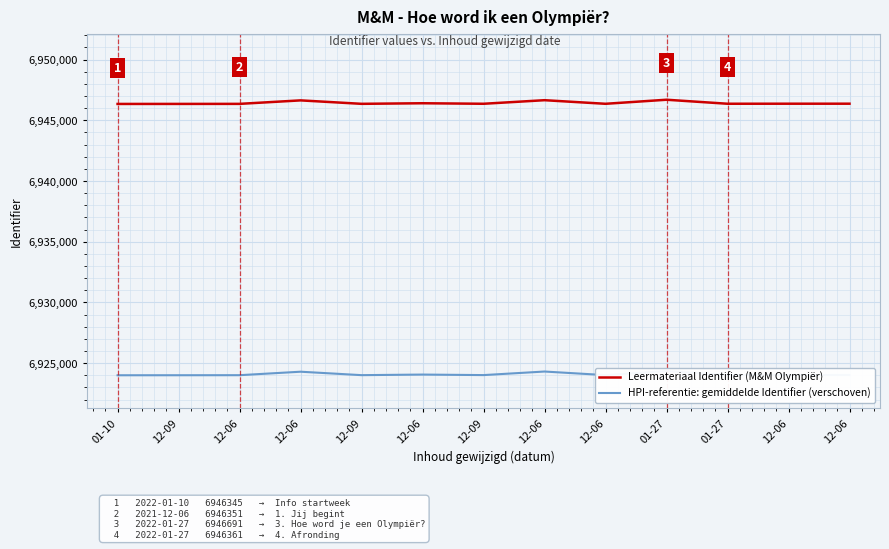

What is the average value of the HPI-referentie: gemiddelde Identifier (verschoven) series?

6924090.5